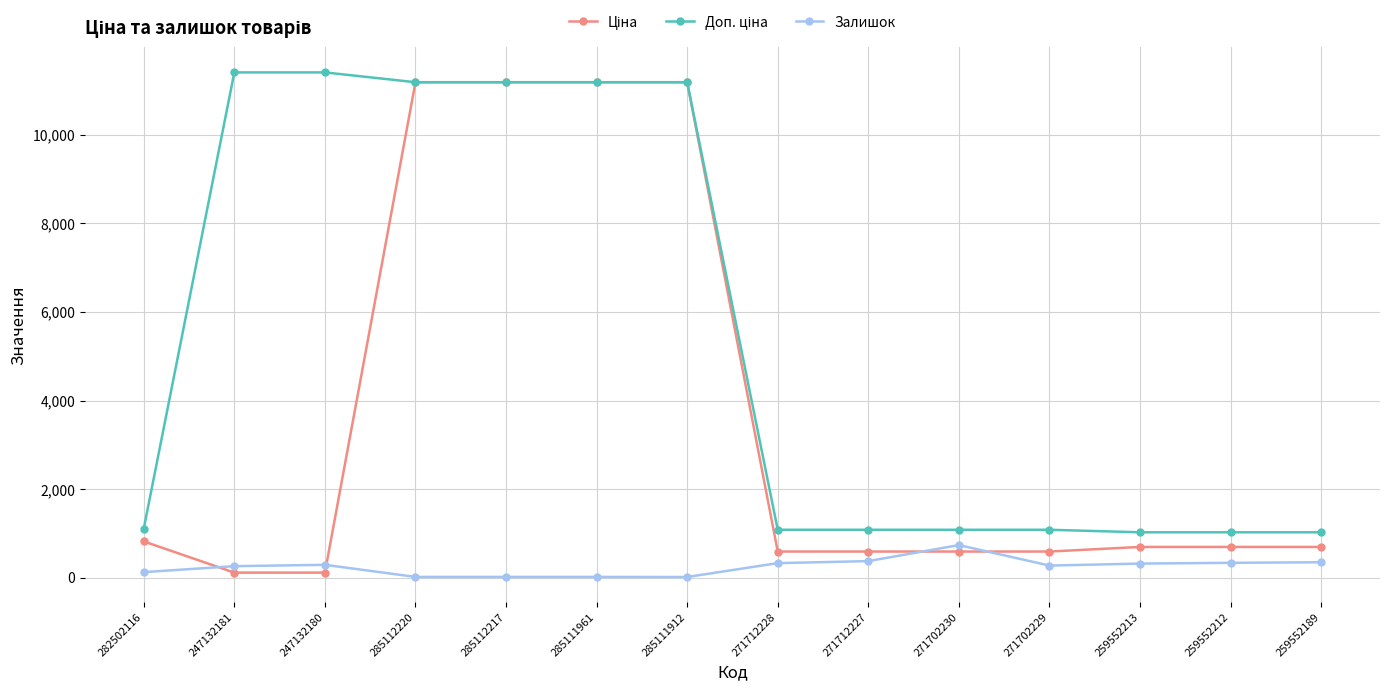

What is the maximum value shown in the chart?

11410.0